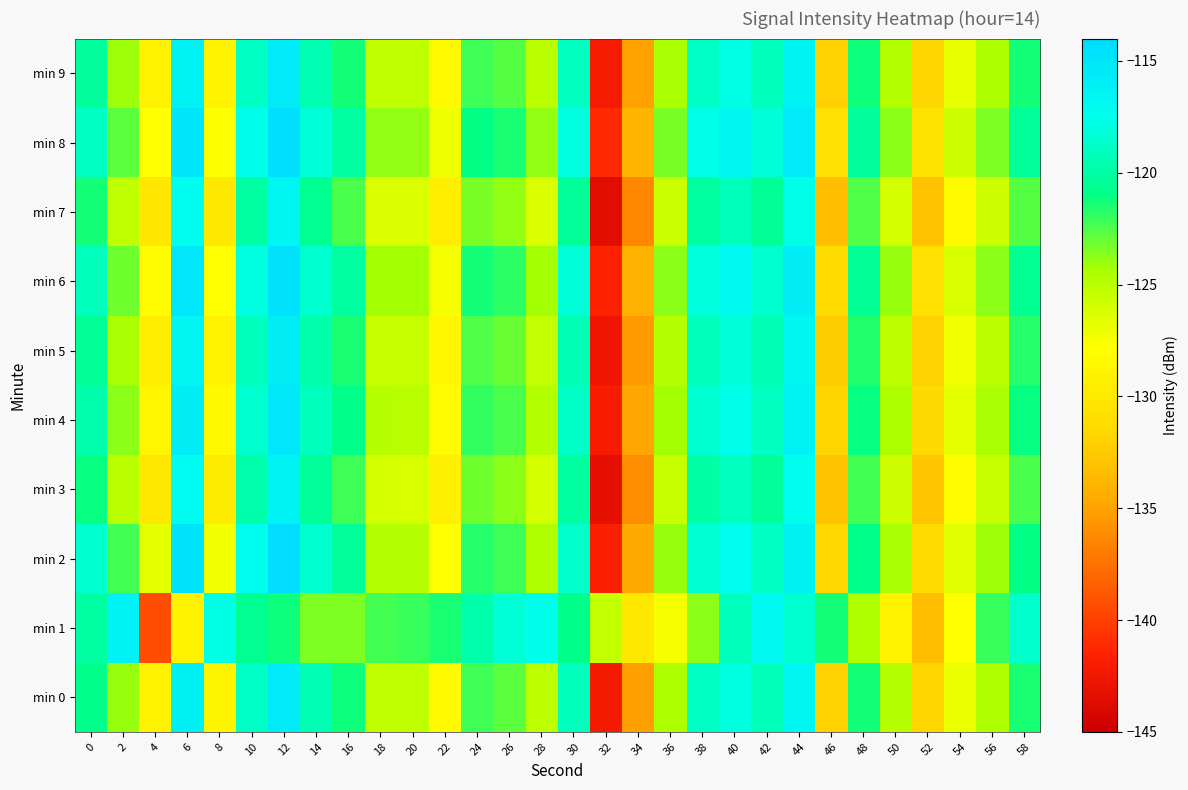

What is the total value across all series at 12?

-1158.7